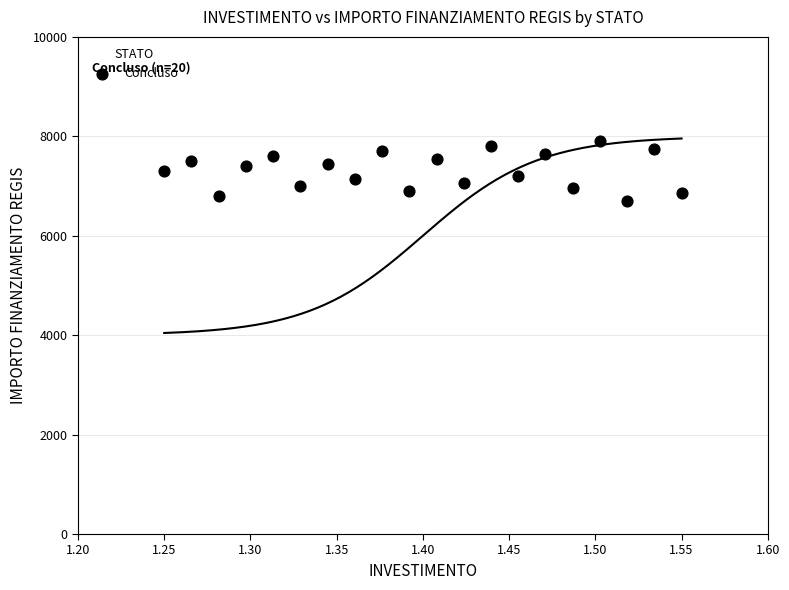

What is the range of Y values (max minus min)?

1200